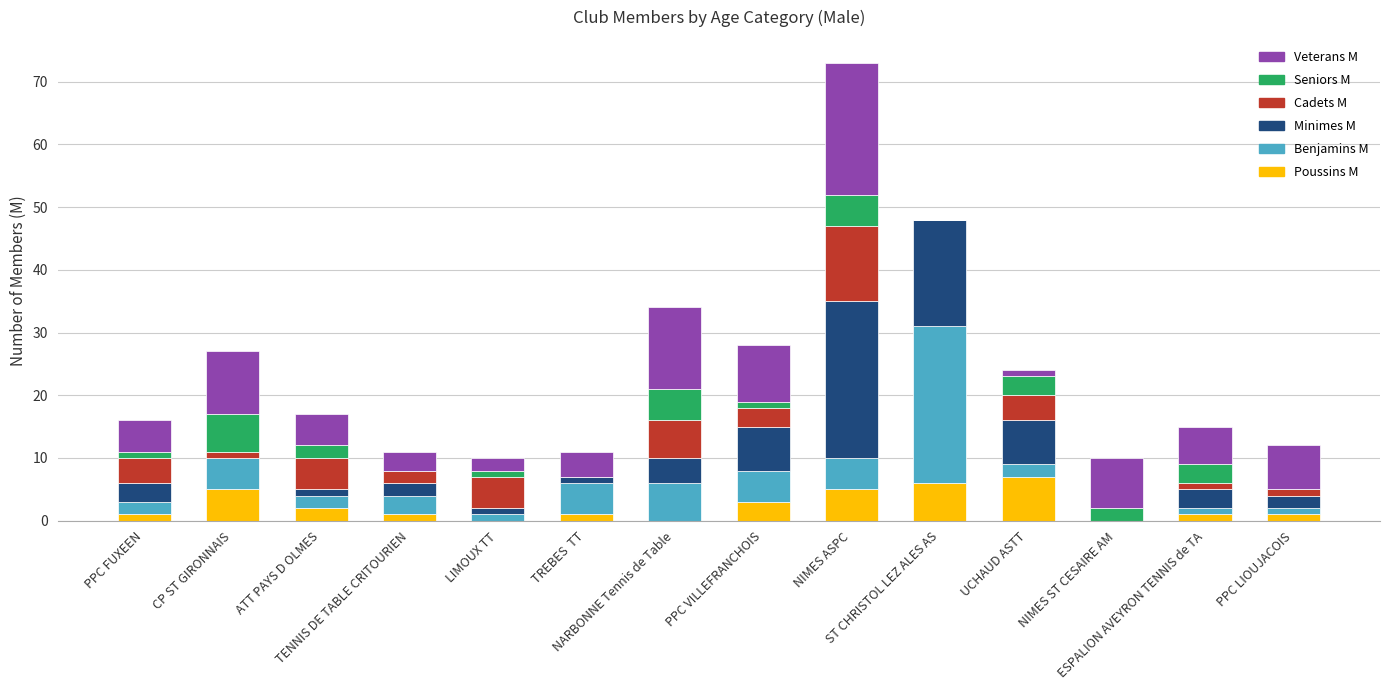

What is the maximum value for Poussins M?

7